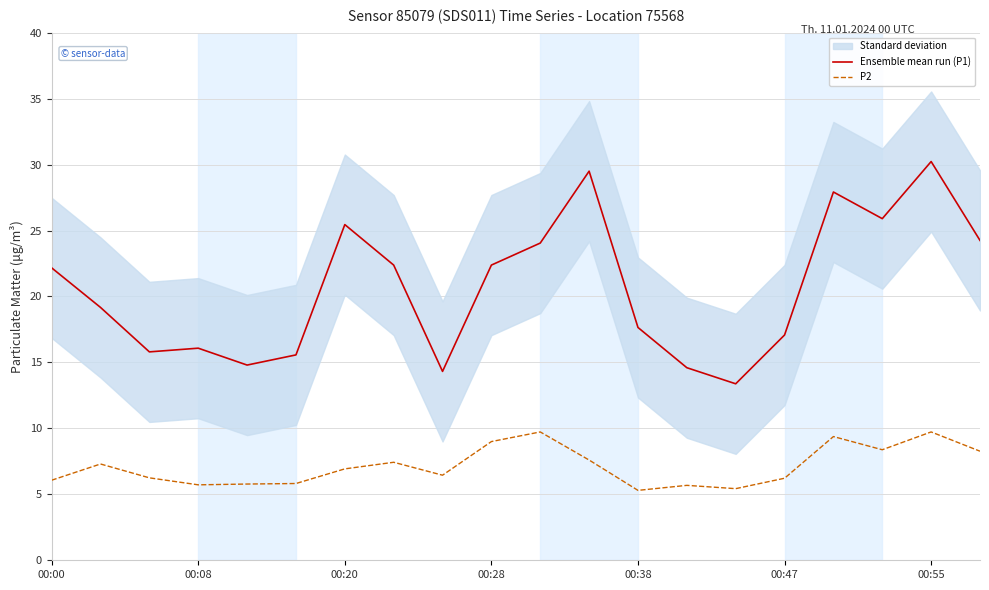

Is this an area chart (filled region under the line)?

No